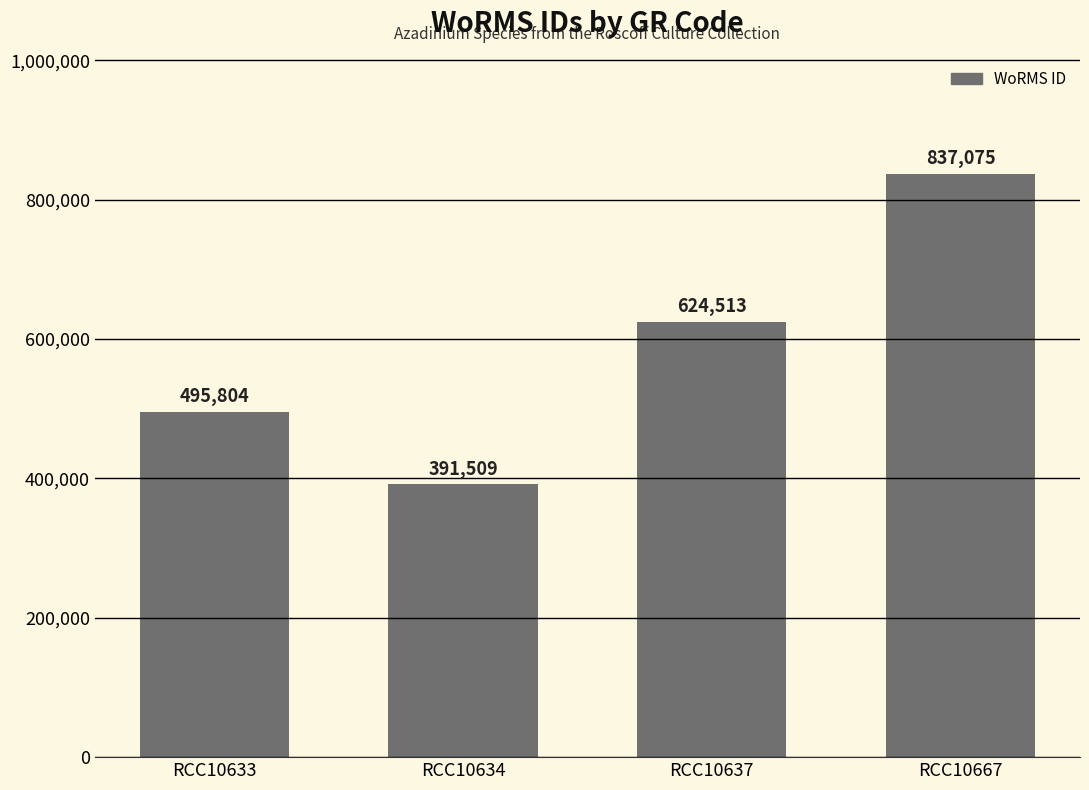

Reading left to right, transcribe all the data shown in this chart.

495804	391509	624513	837075